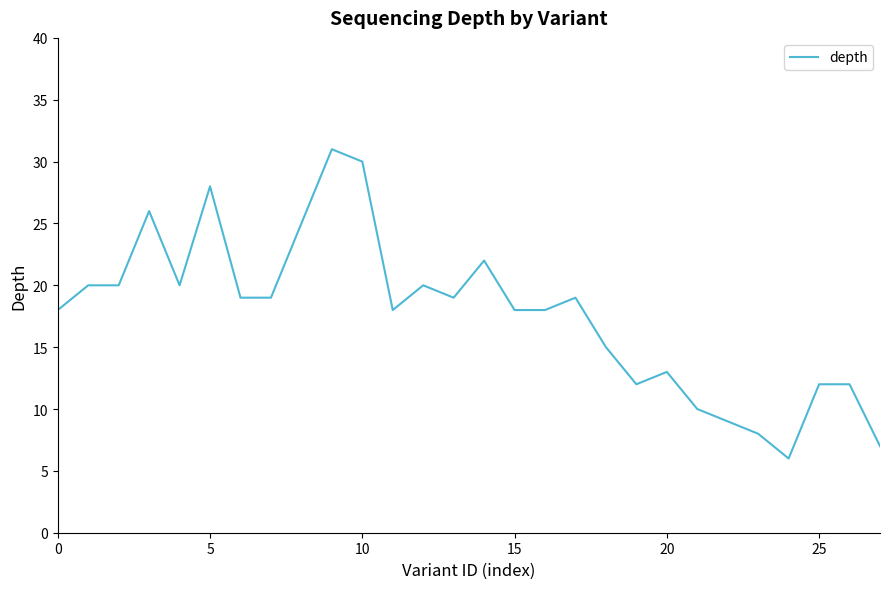

What is the difference between the maximum and minimum values?

25